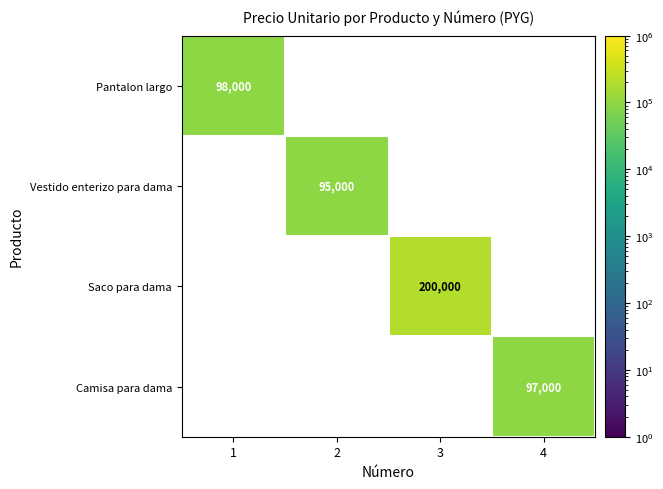

The Saco para dama series shows 200000 at 3. True or false?

True